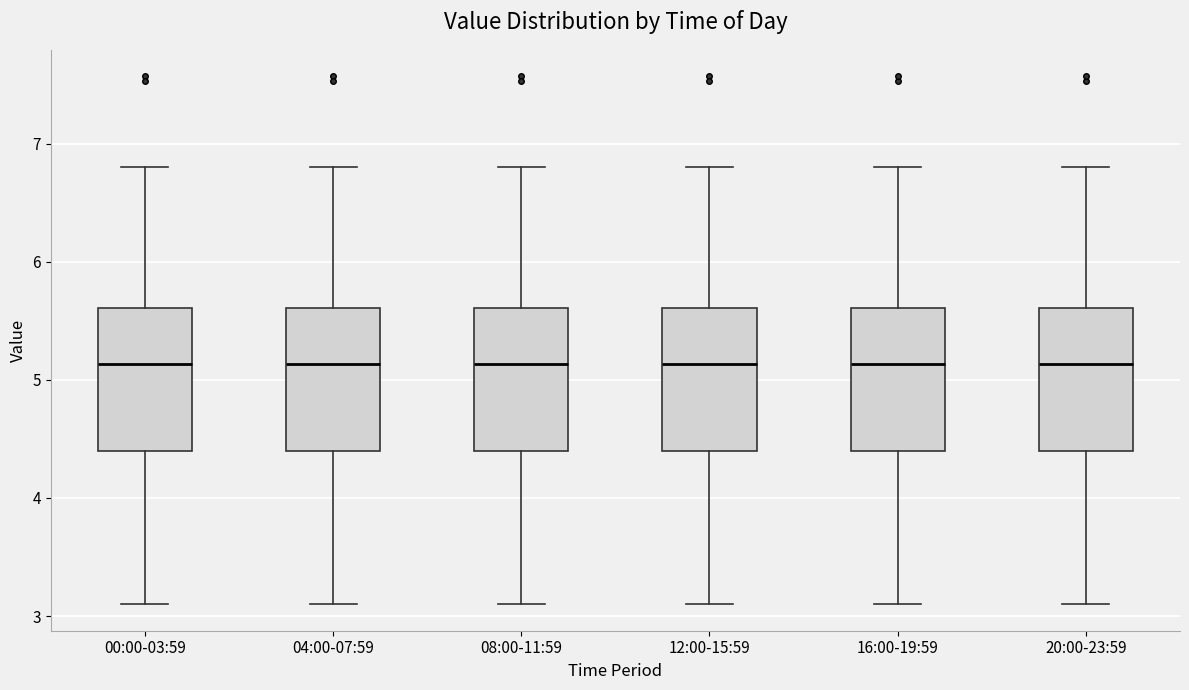

Reading left to right, transcribe this box plot: for each box, give where its median line is, the range the box spans, and where its two whiskers end, as read against the y-axis. The values are not printed on the chart, so give them approximately, as read against the axis.

00:00-03:59: median 5.1, box 4.4 to 5.6, whiskers 3.1 to 6.8
04:00-07:59: median 5.1, box 4.4 to 5.6, whiskers 3.1 to 6.8
08:00-11:59: median 5.1, box 4.4 to 5.6, whiskers 3.1 to 6.8
12:00-15:59: median 5.1, box 4.4 to 5.6, whiskers 3.1 to 6.8
16:00-19:59: median 5.1, box 4.4 to 5.6, whiskers 3.1 to 6.8
20:00-23:59: median 5.1, box 4.4 to 5.6, whiskers 3.1 to 6.8